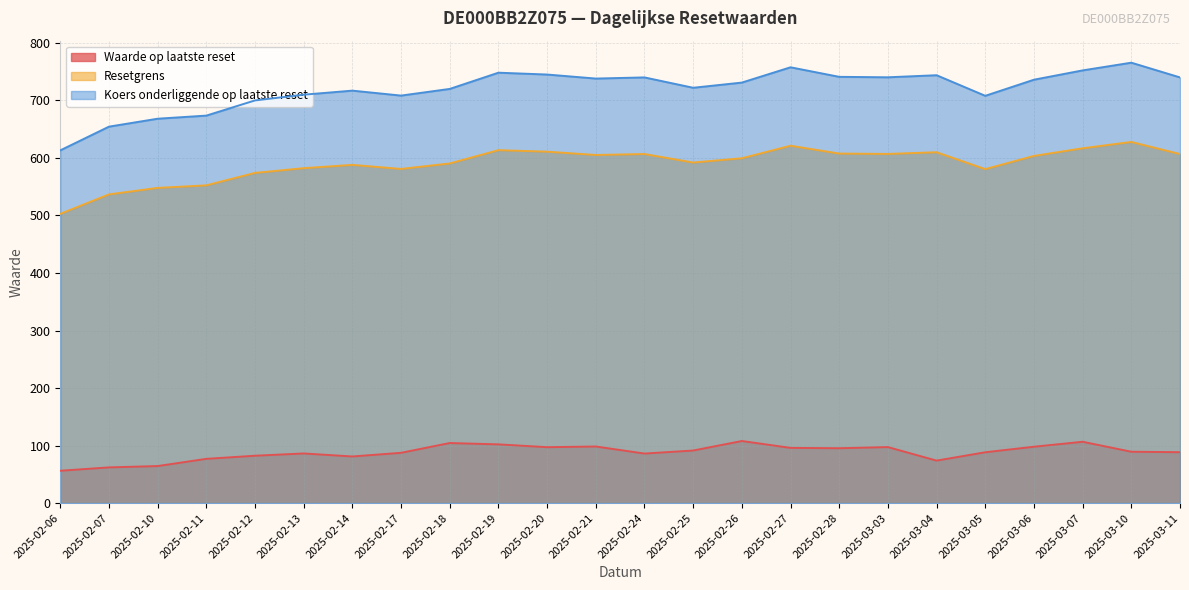

What is the label of the 20th point from the left?

2025-03-05